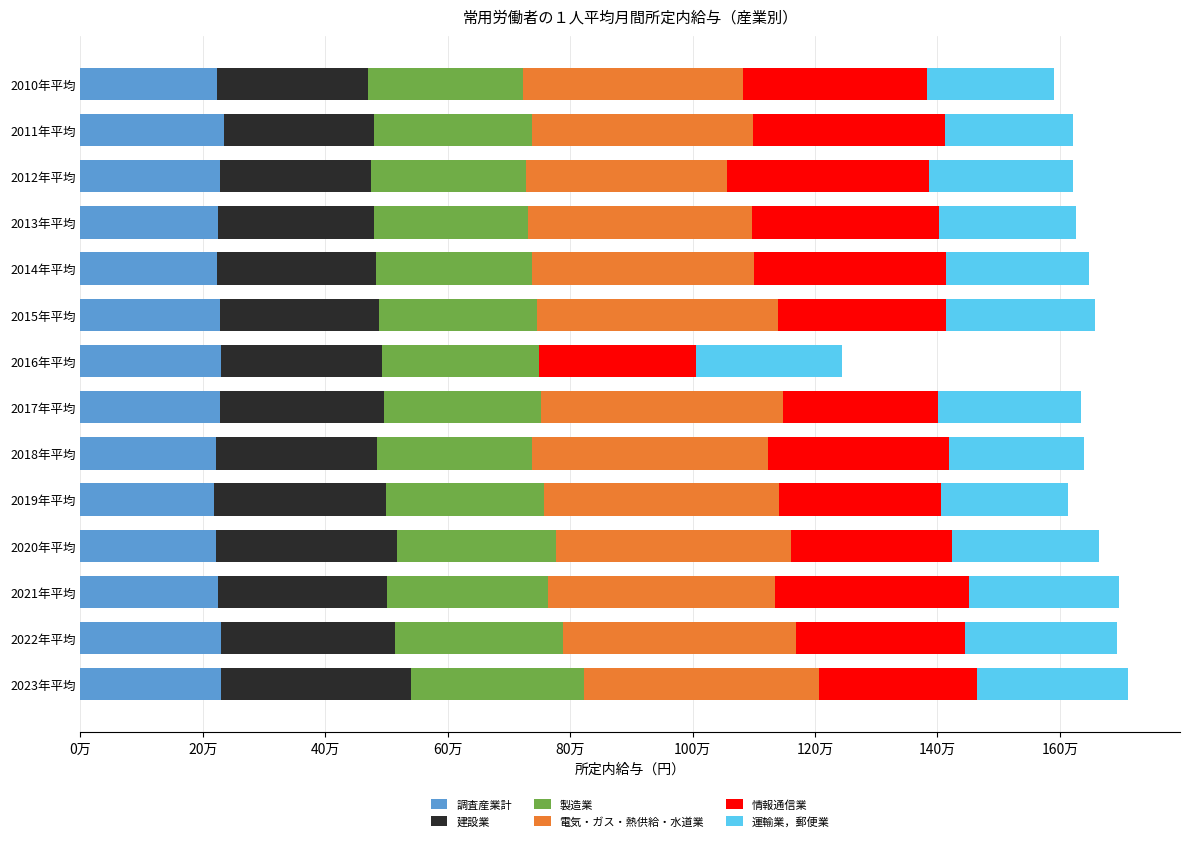

Which series has the widest spread of values?

電気・ガス・熱供給・水道業